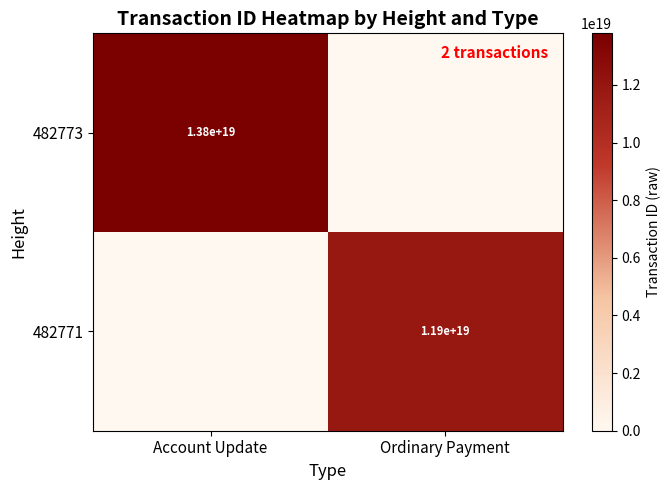

The value of 482771 at Ordinary Payment is 5620571129949364224. True or false?

False